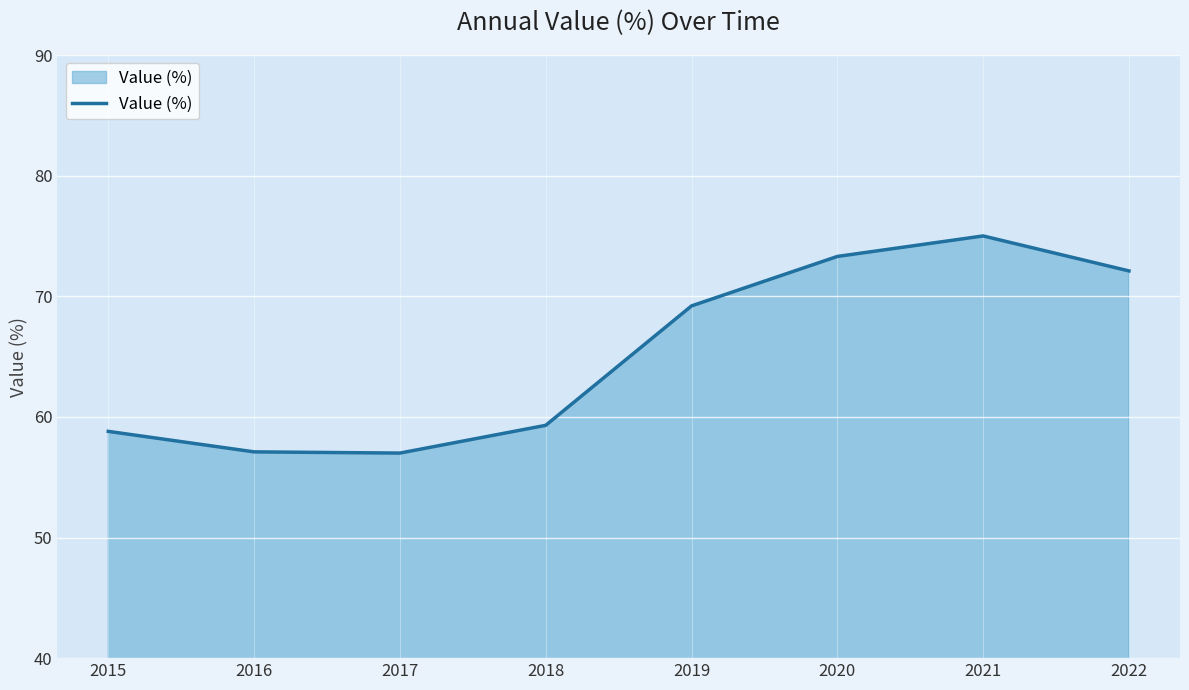

How many interior local peaks (higher than both neighbors) does the data have?

1